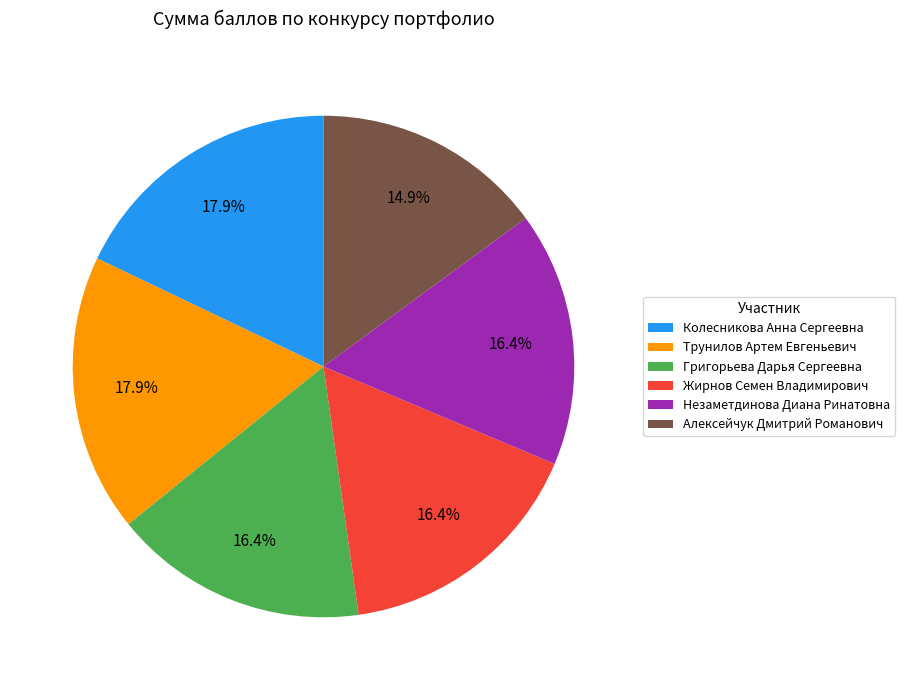

To the nearest percent, what portion does Алексейчук Дмитрий Романович represent?

15%